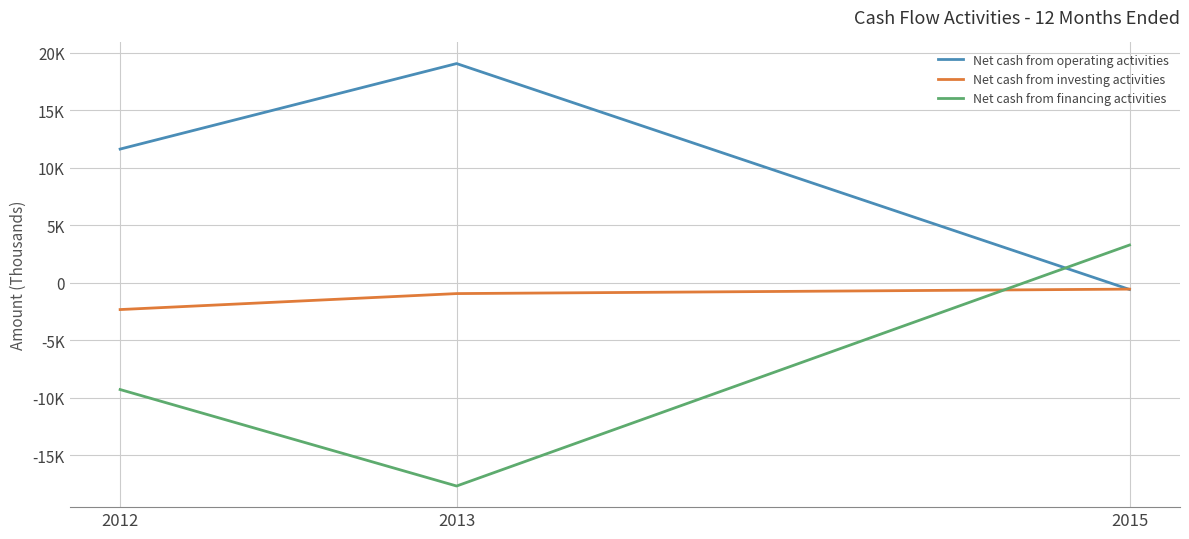

What is the value of the Net cash from operating activities point at the 2nd from the left?

19067